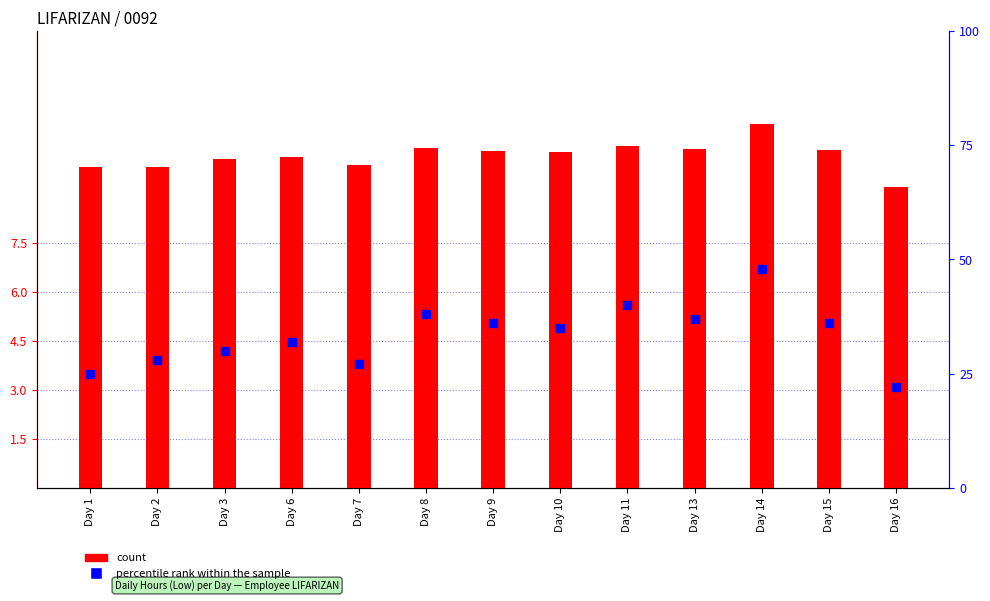

What are all the series names shown in the legend?

count, percentile rank within the sample